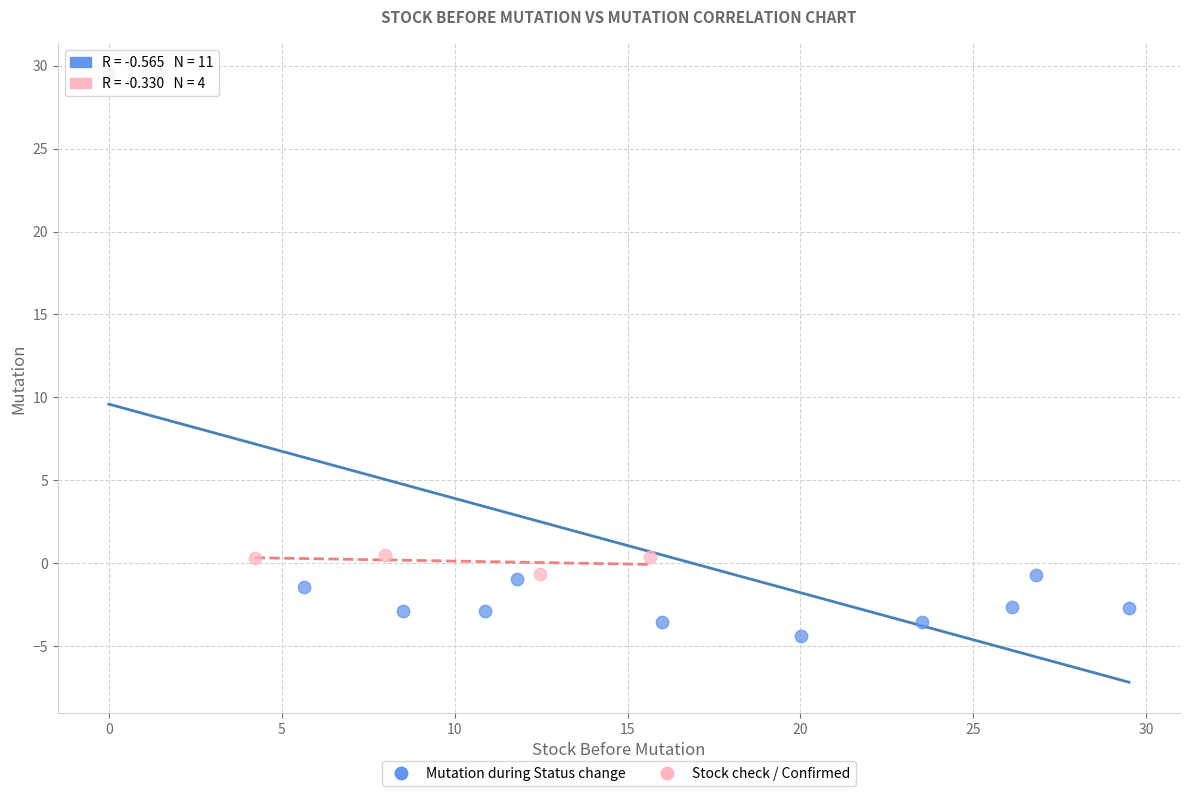

Which series contains the highest Y value?

Mutation during Status change